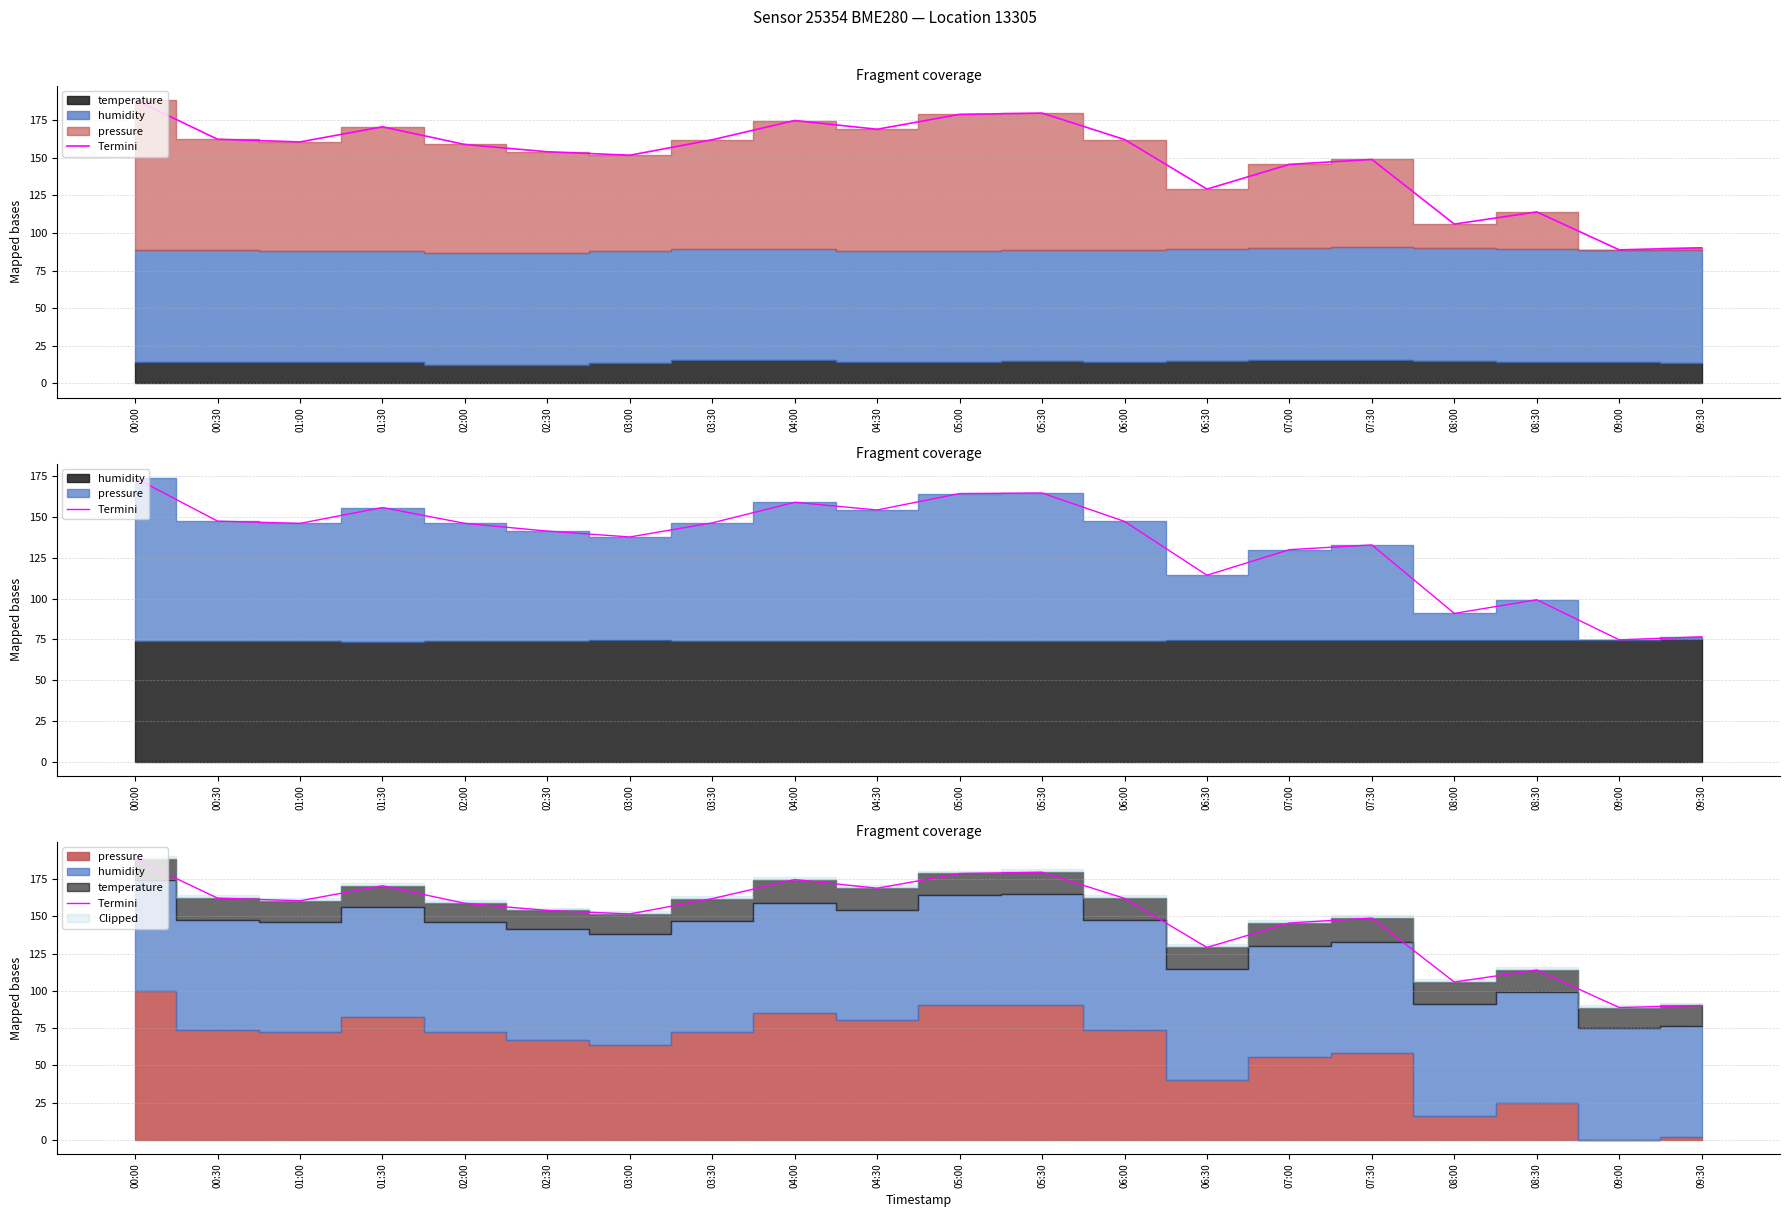

How many points are lower than both their immediate neighbors (excluding endpoints)?

6